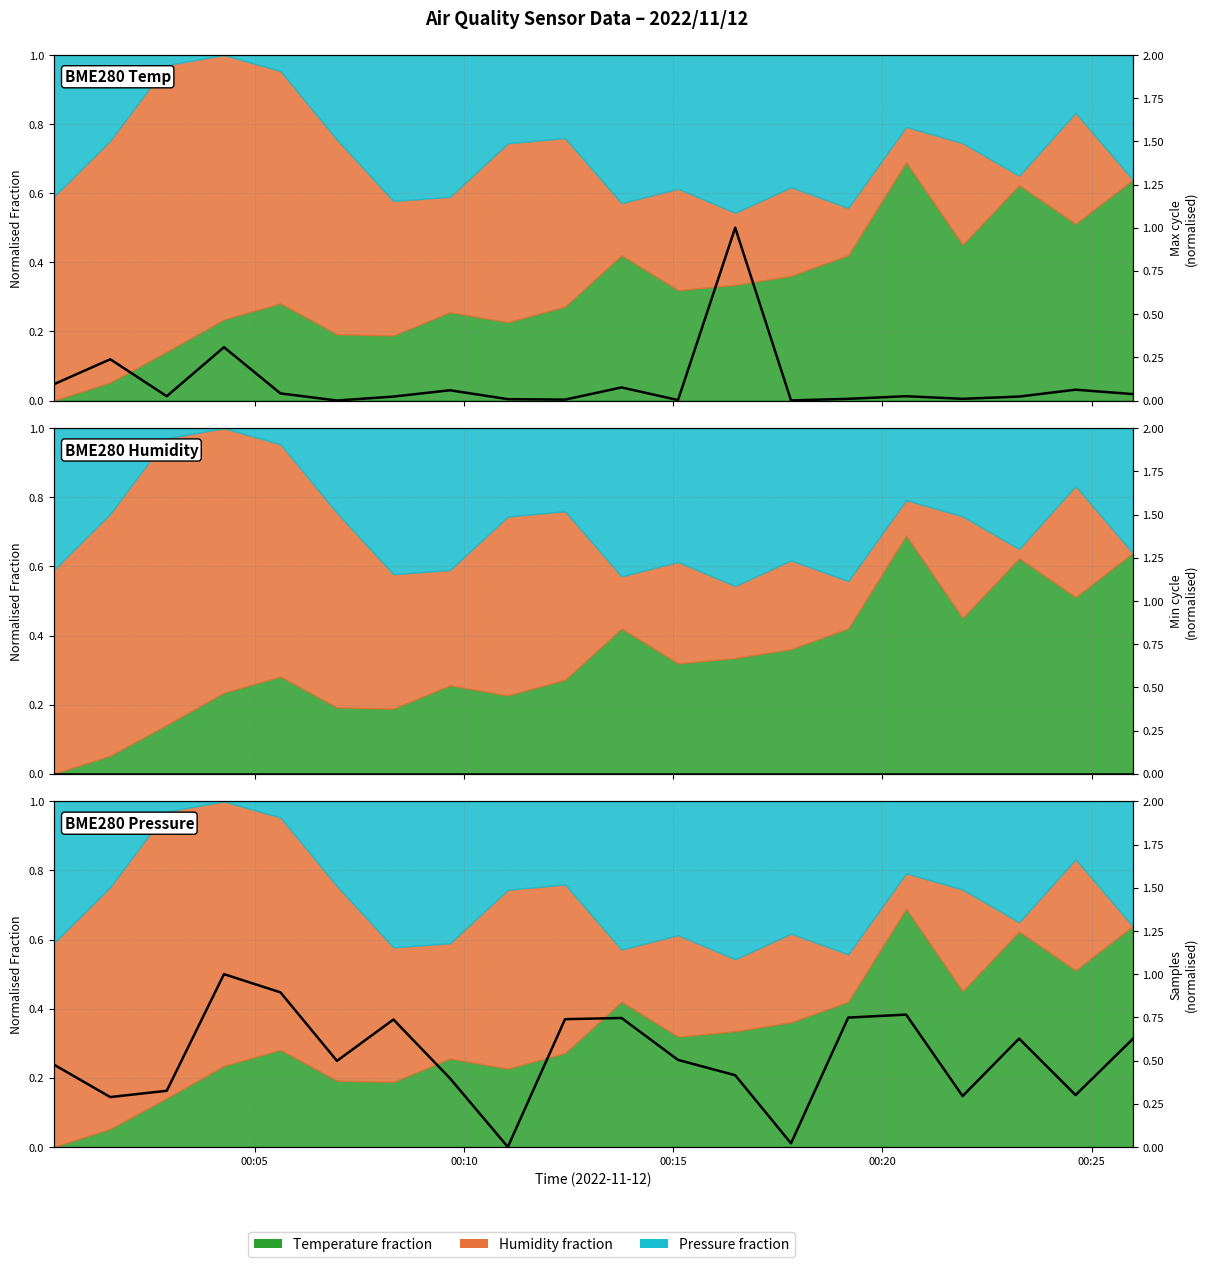

The Max cycle (norm) series shows -0.4 at 5. True or false?

False